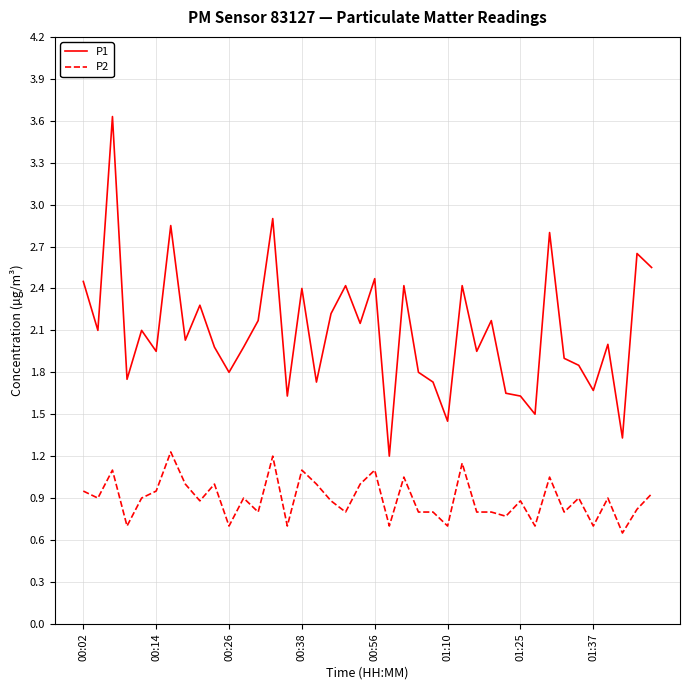

What are all the series names shown in the legend?

P1, P2